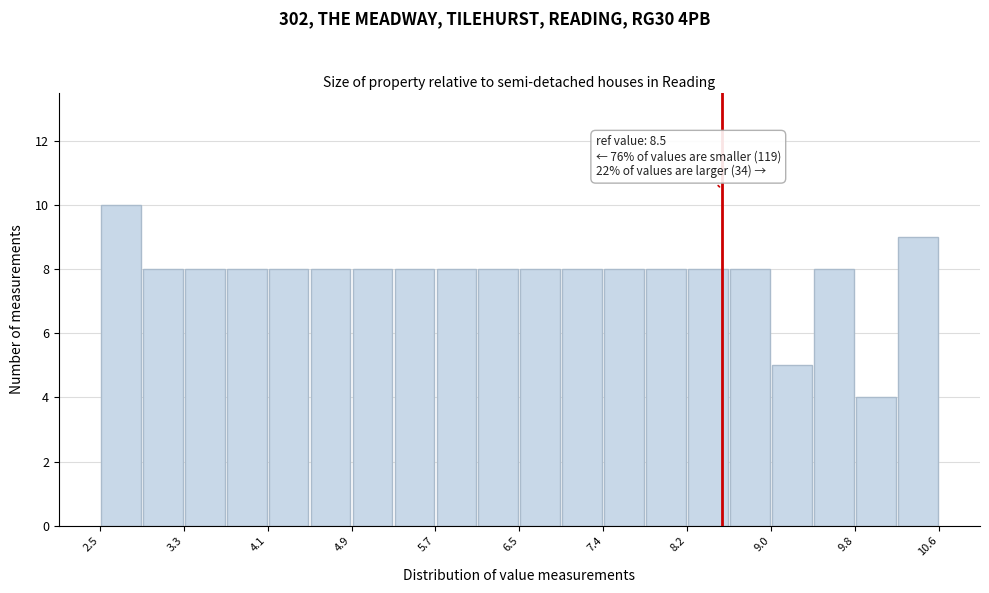

Over which range of the x-axis is the bar tallest?

2.5 to 2.9